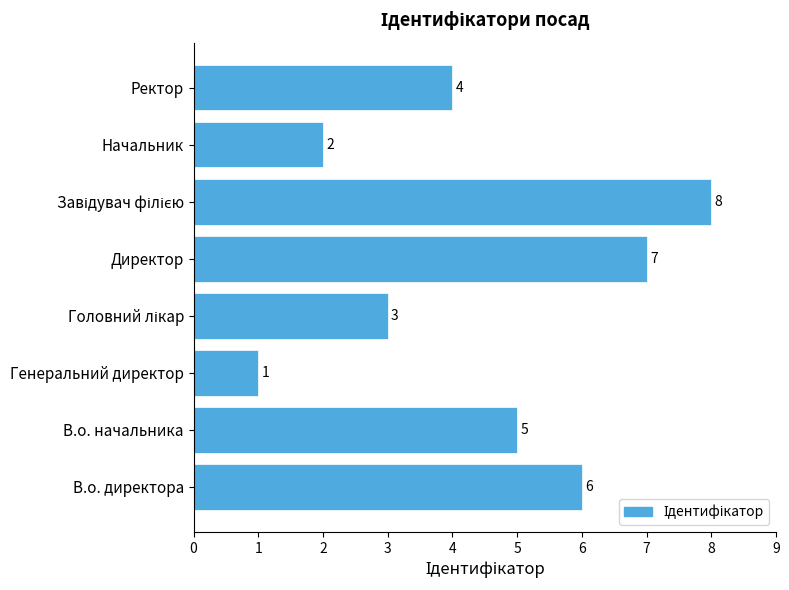

Reading top to bottom, list all the values displayed in this chart.

4	2	8	7	3	1	5	6